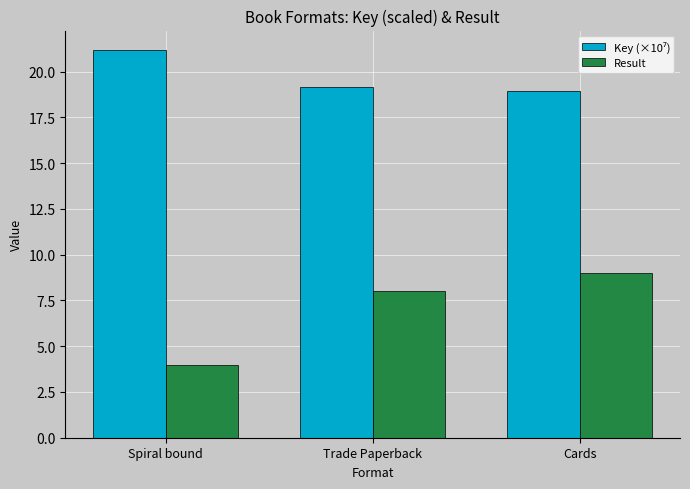

What is the label of the 1st bar from the right?

Cards